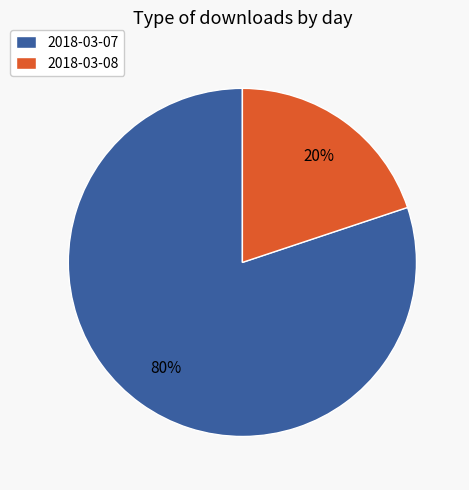

Count the number of slices in the pie.

2